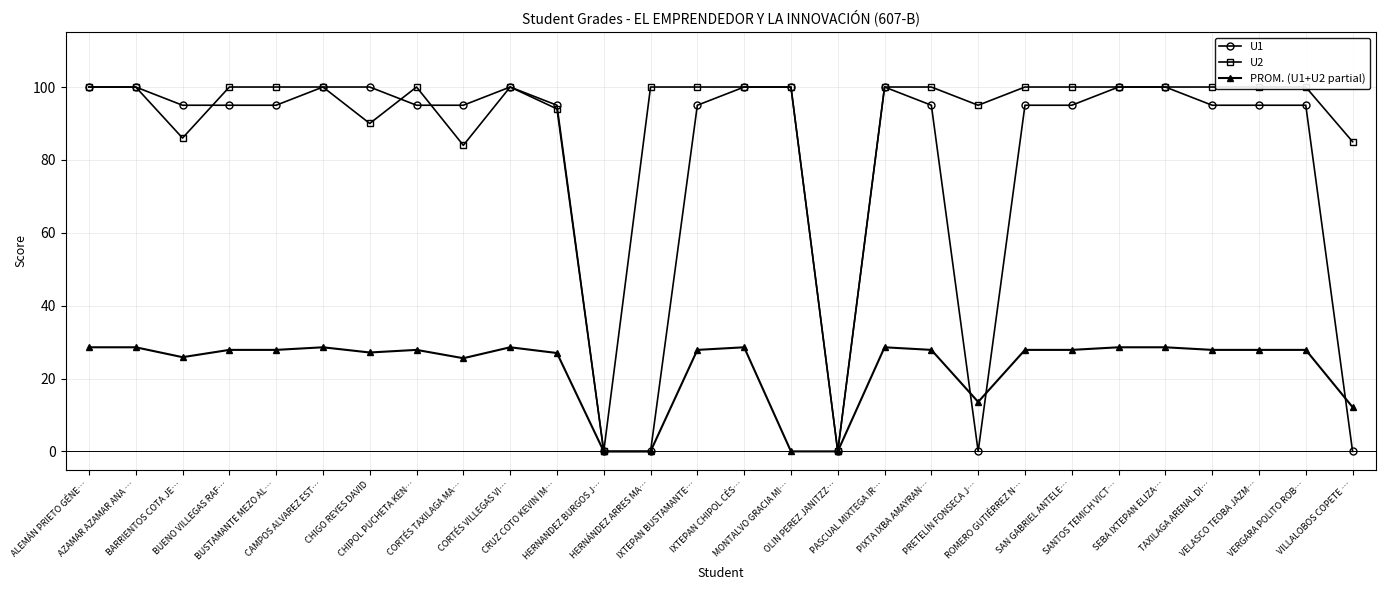

Where does the PROM. (U1+U2 partial) series first go above 27?

ALEMÁN PRIETO GÉNE…